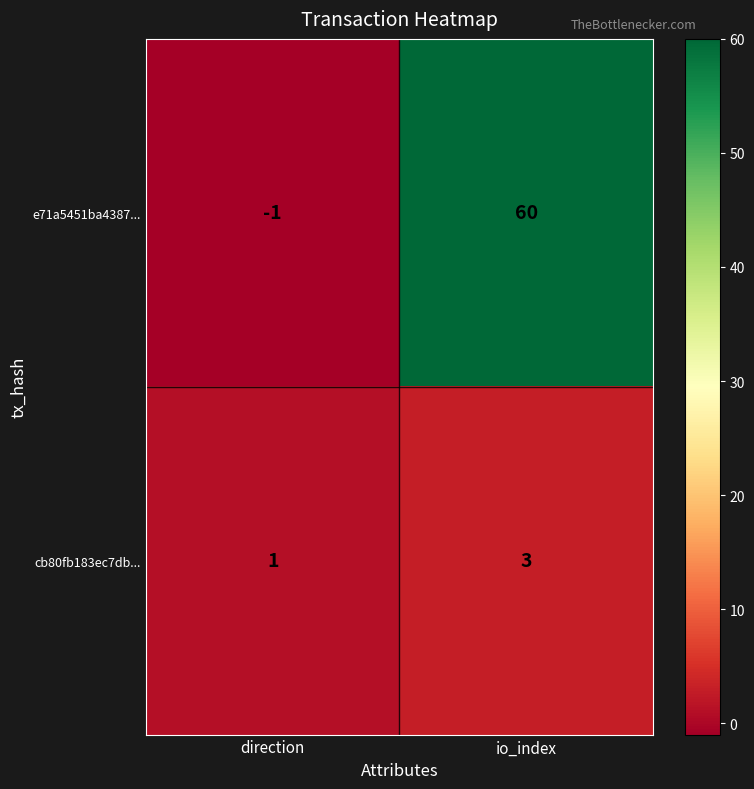

What is the difference between the e71a5451ba4387... values at direction and io_index?

61